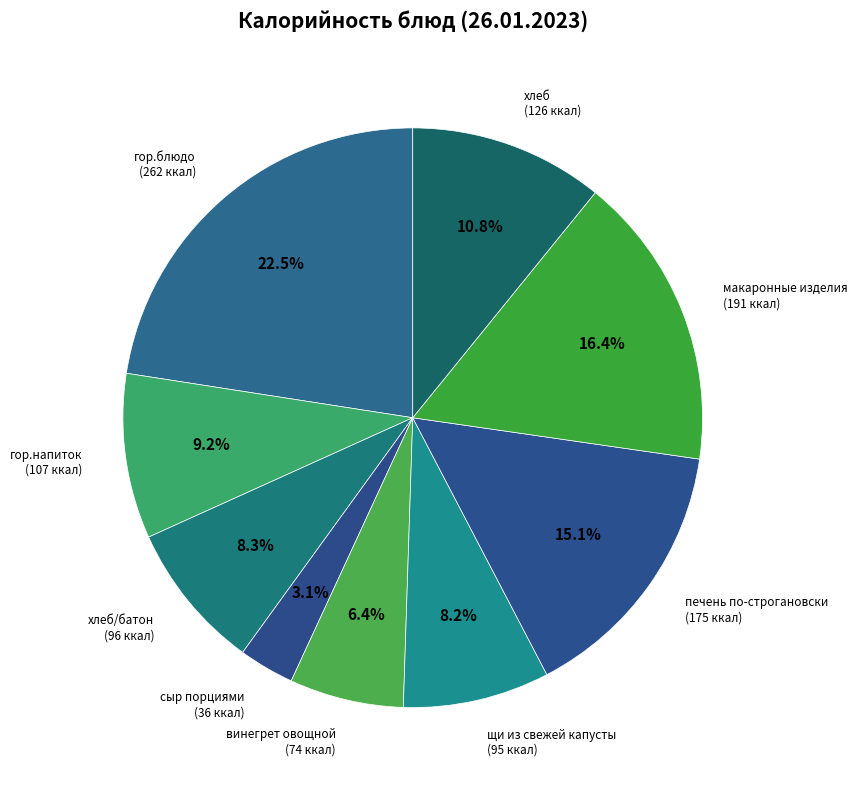

Is there any slice that represents more than half of the pie?

No